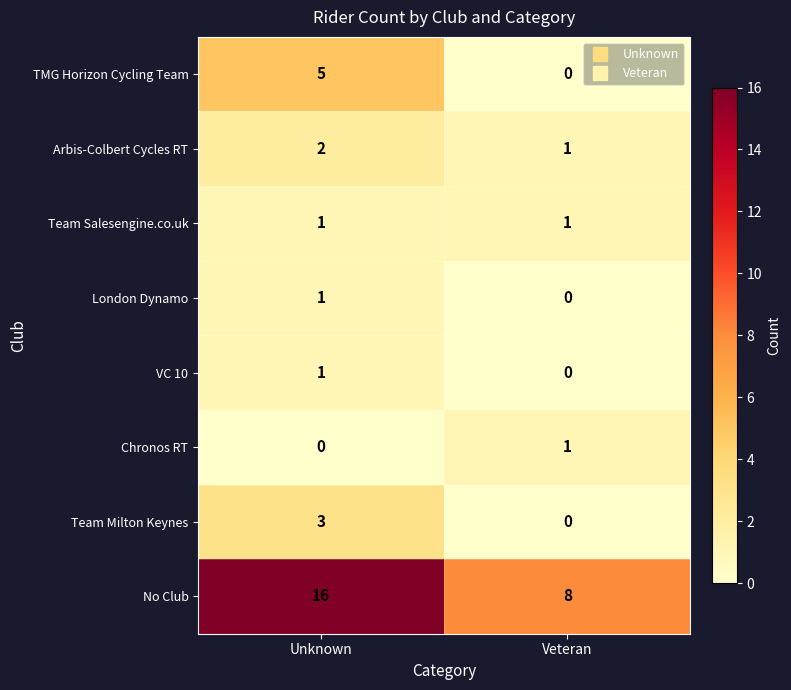

What is the difference between the Team Milton Keynes values at Unknown and Veteran?

3